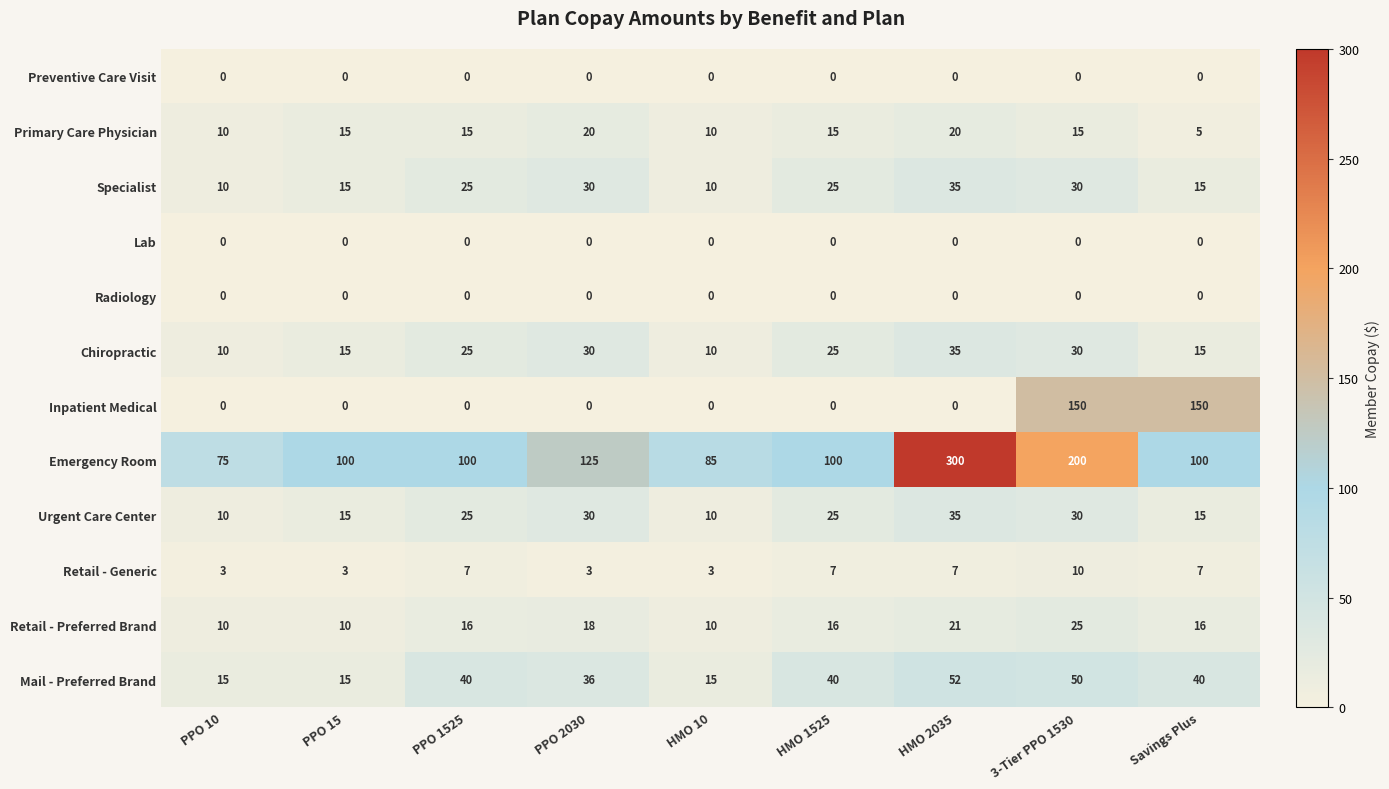

Which series has the widest spread of values?

Emergency Room